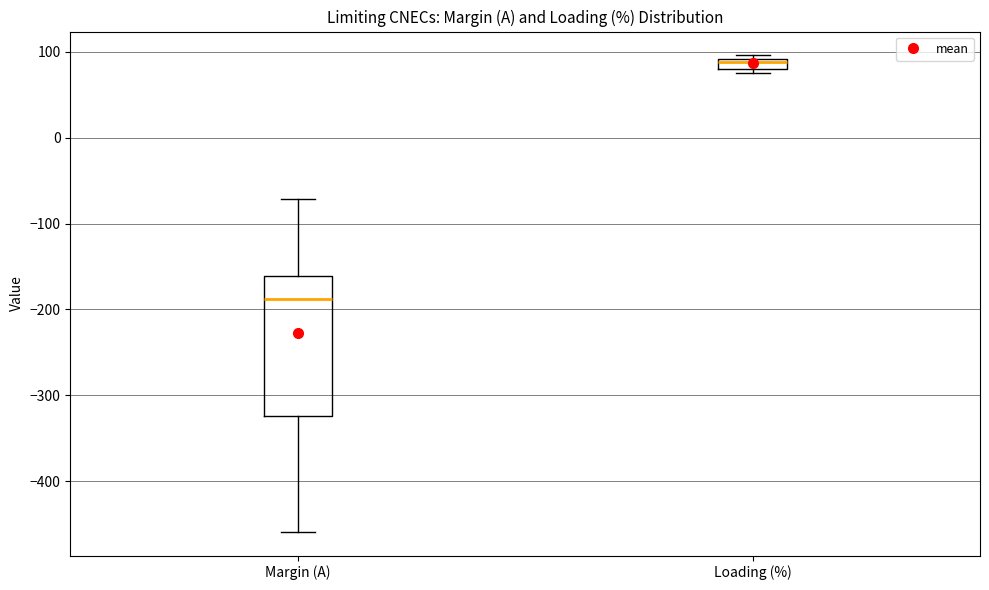

Where is the upper edge of the box for Loading (%) on the y-axis? The values are not printed on the chart, so give them approximately, as read against the axis.

90